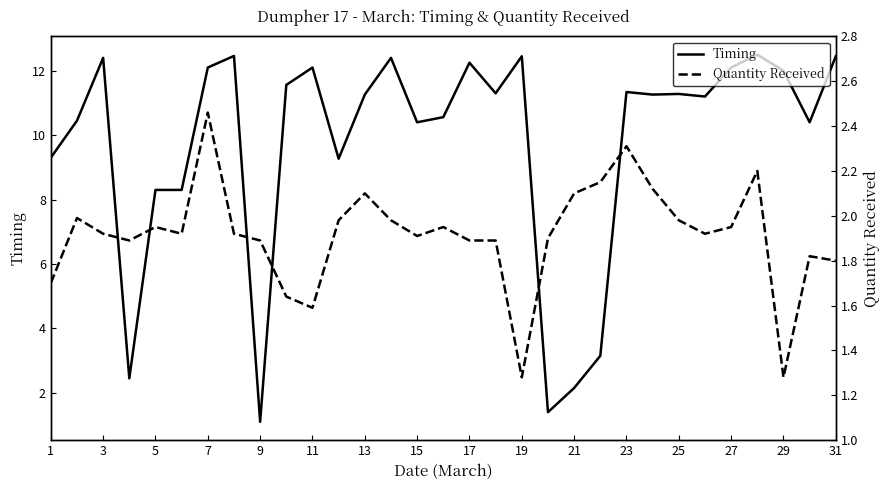

Where does the Timing series first go above 11?

3